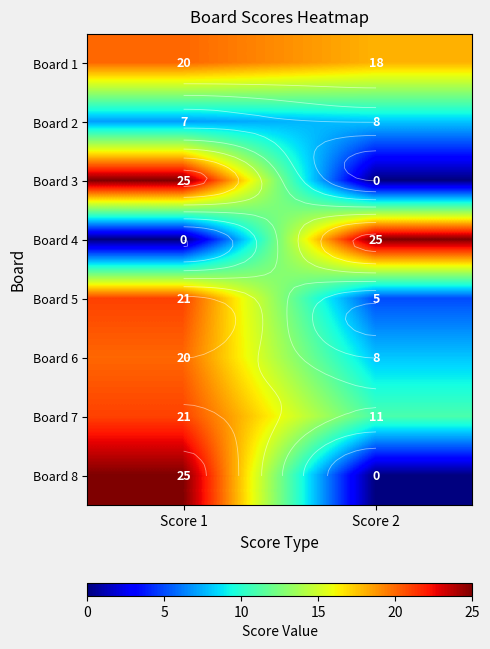

Which series changed the most between Score 1 and Score 2?

Board 3